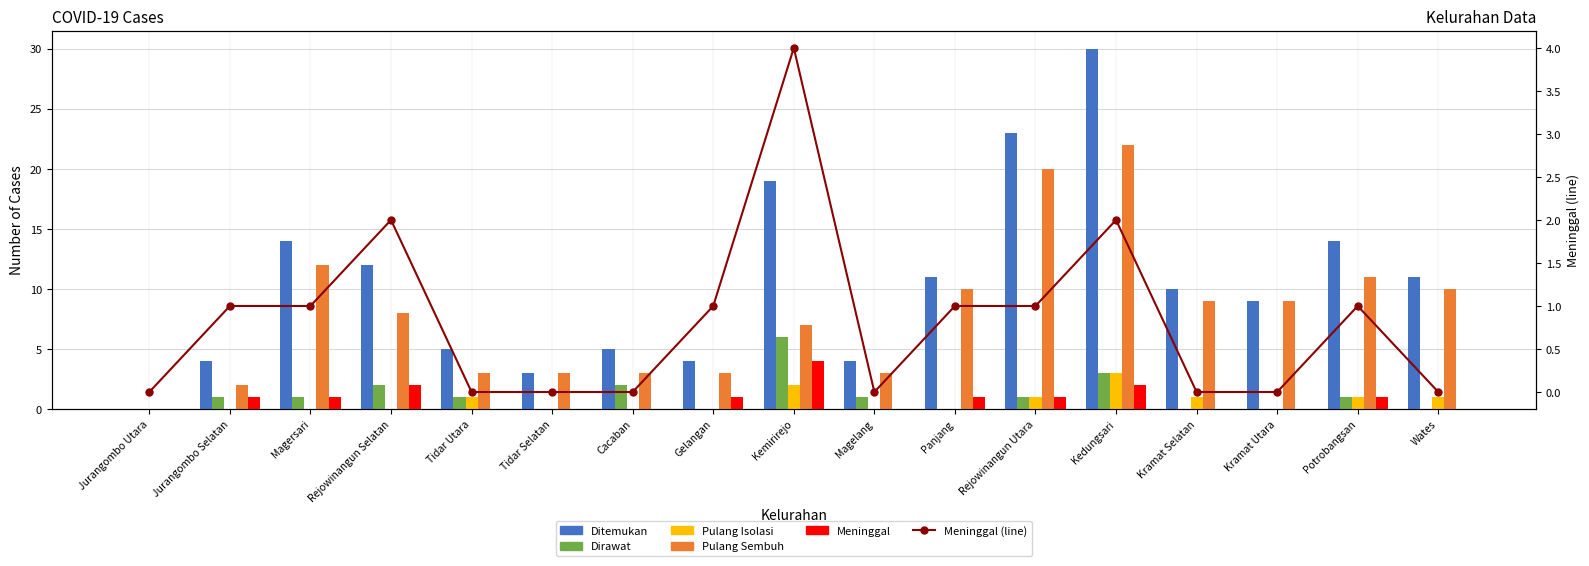

Is it true that Meninggal (line) equals 1 at Panjang?

True